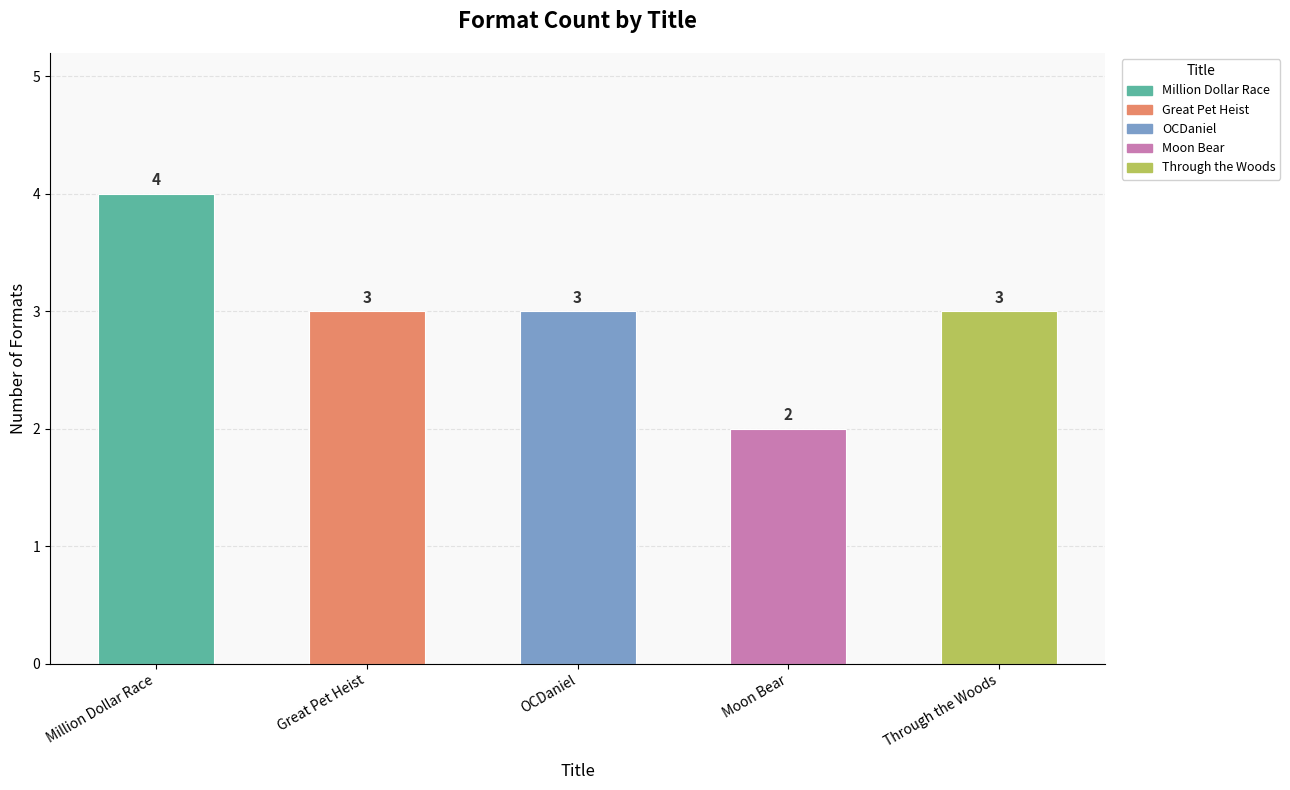

What value does the data have at OCDaniel?

3